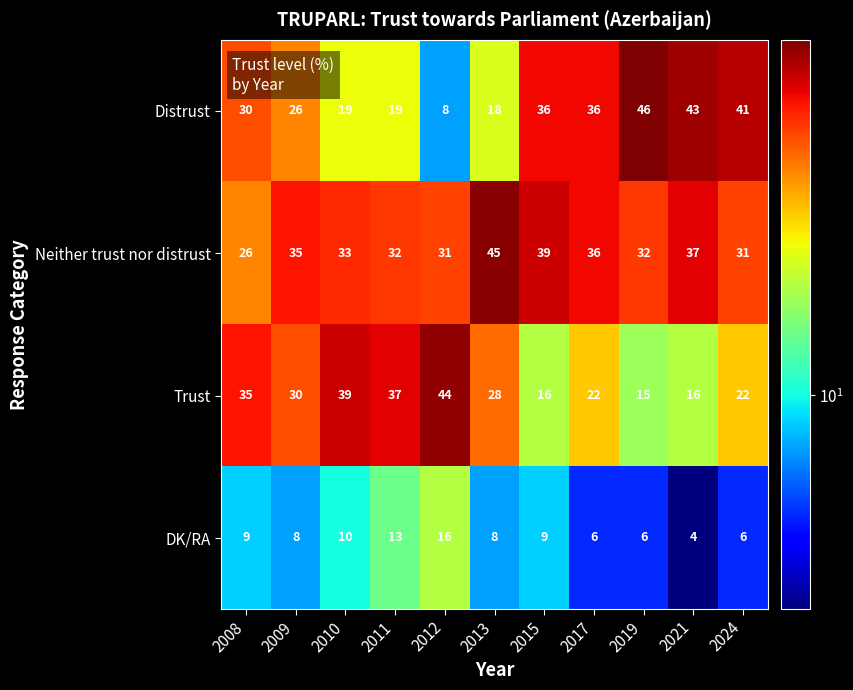

How many categories are shown in the chart?

11